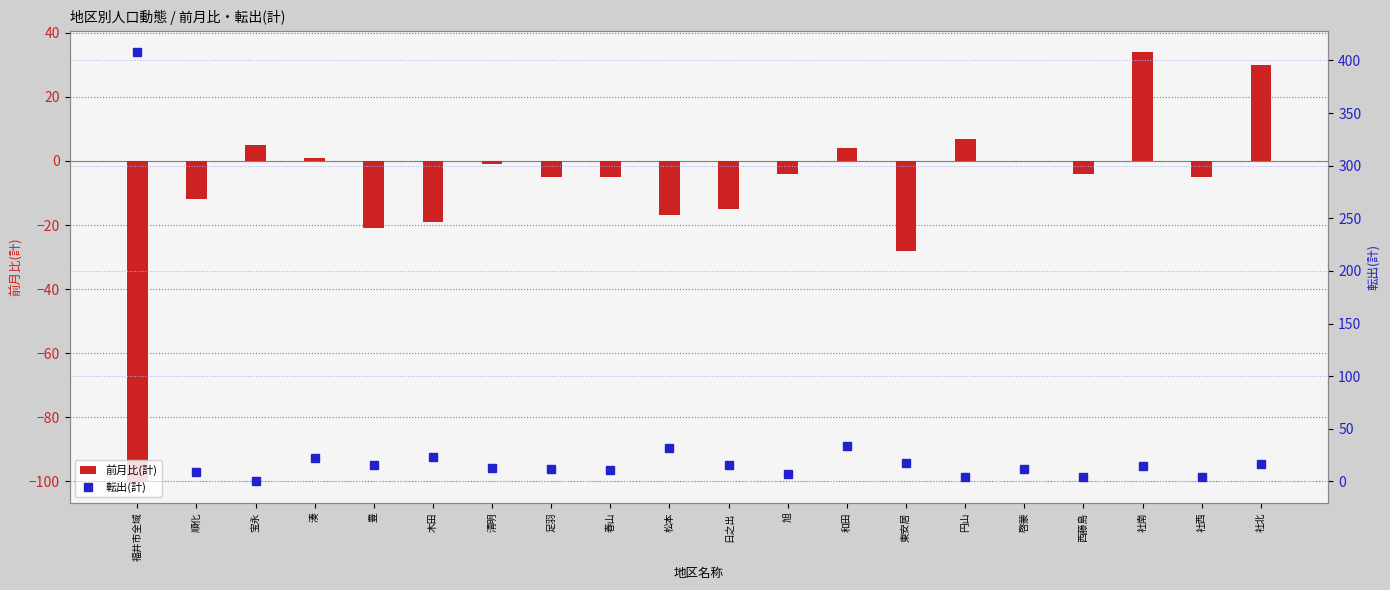

What are all the series names shown in the legend?

前月比(計), 転出(計)